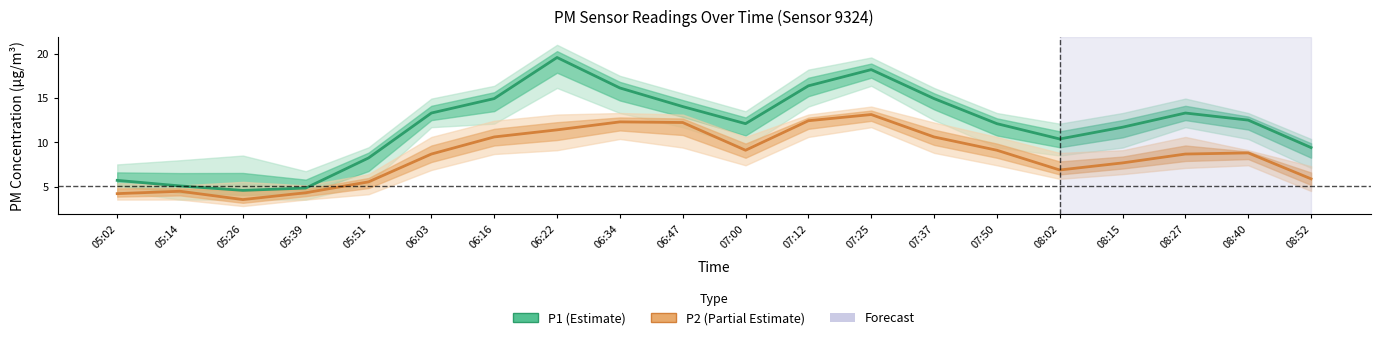

What is the average value of the P1 (Estimate) series?

11.9